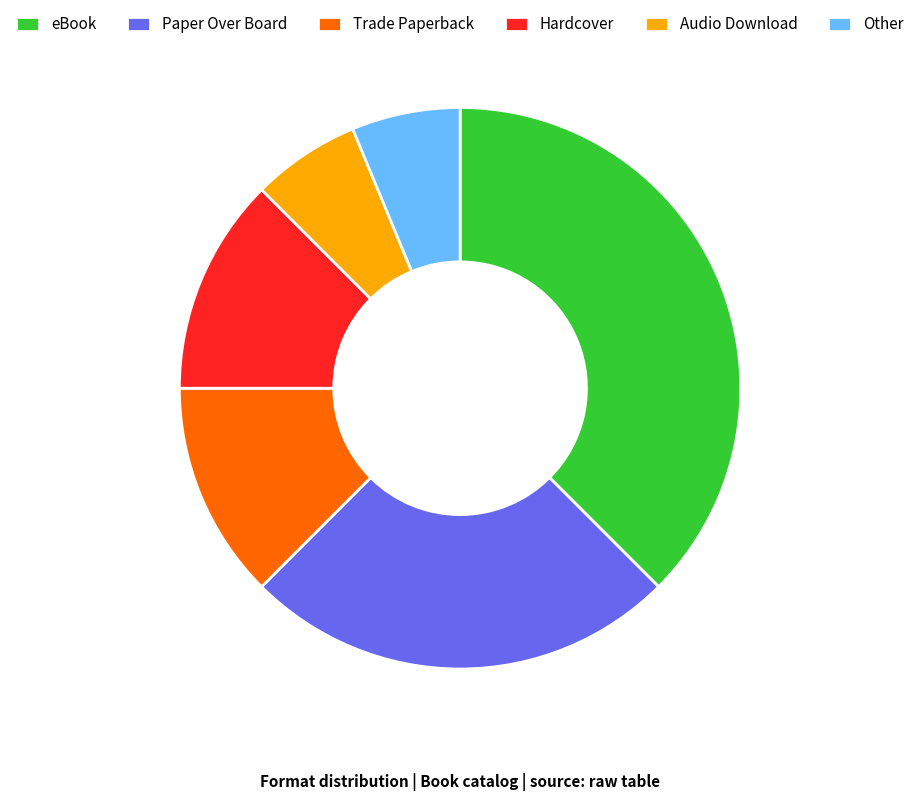

Combined, do Audio Download and Paper Over Board account for over 50%?

No